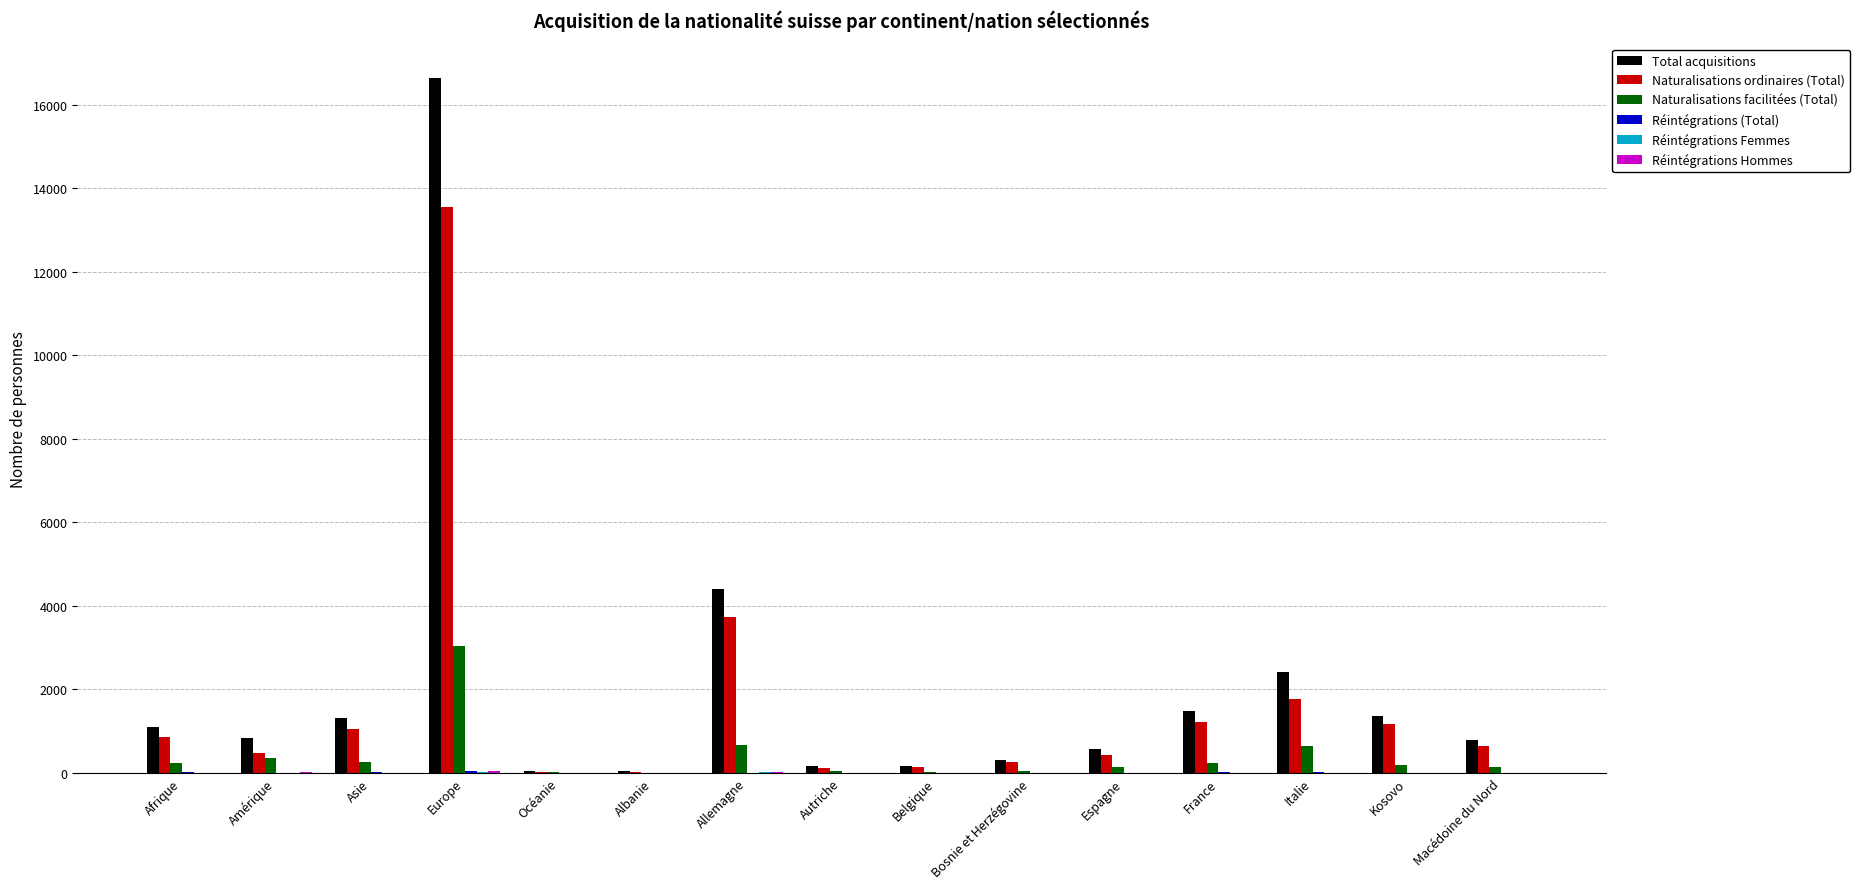

Is it true that Naturalisations ordinaires (Total) equals 857 at Afrique?

True